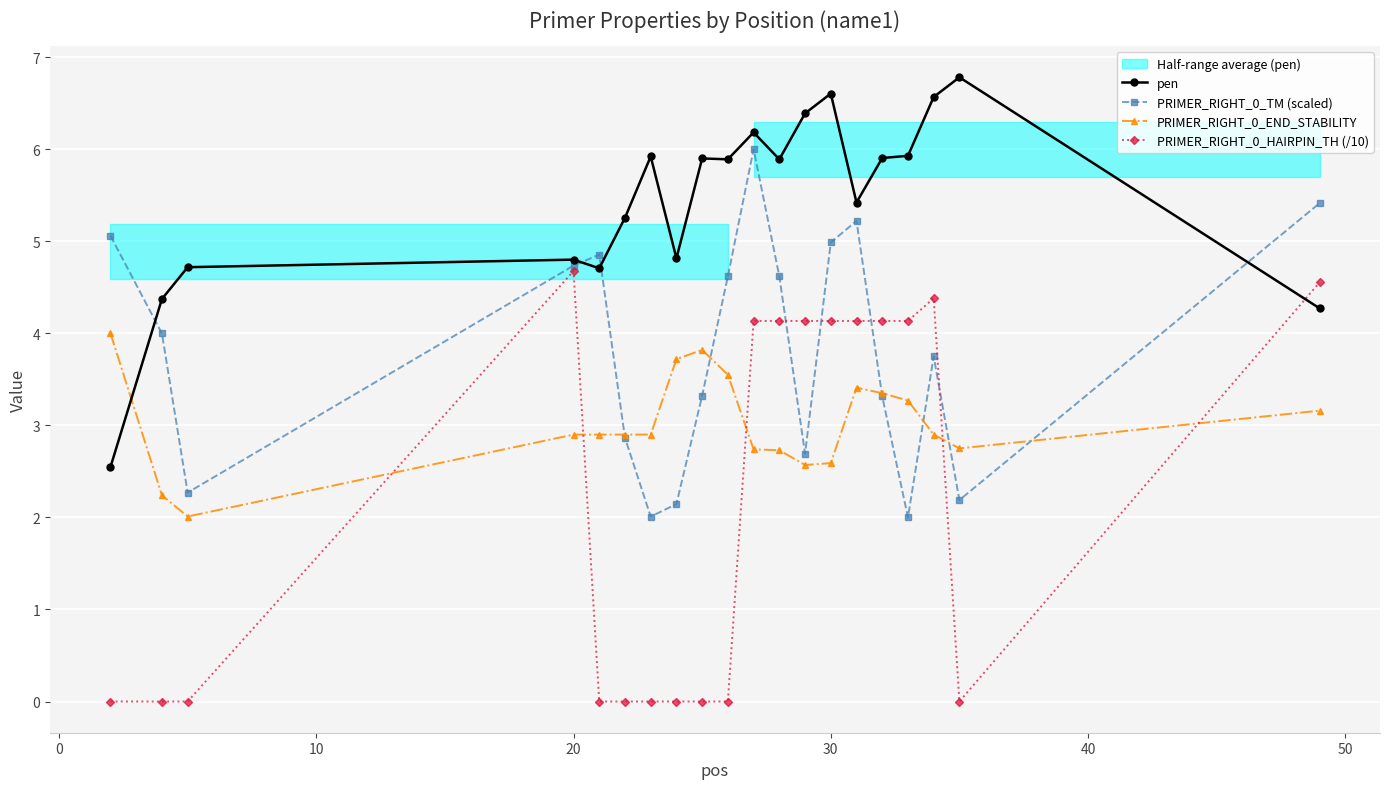

What is the sum of all PRIMER_RIGHT_0_END_STABILITY values?

60.4